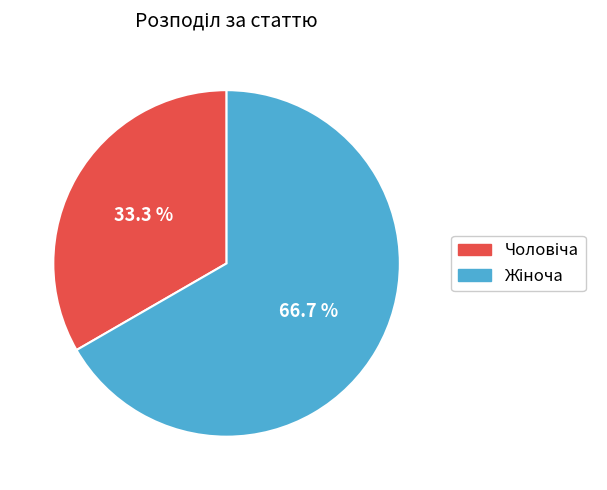

Is there any slice that represents more than half of the pie?

Yes